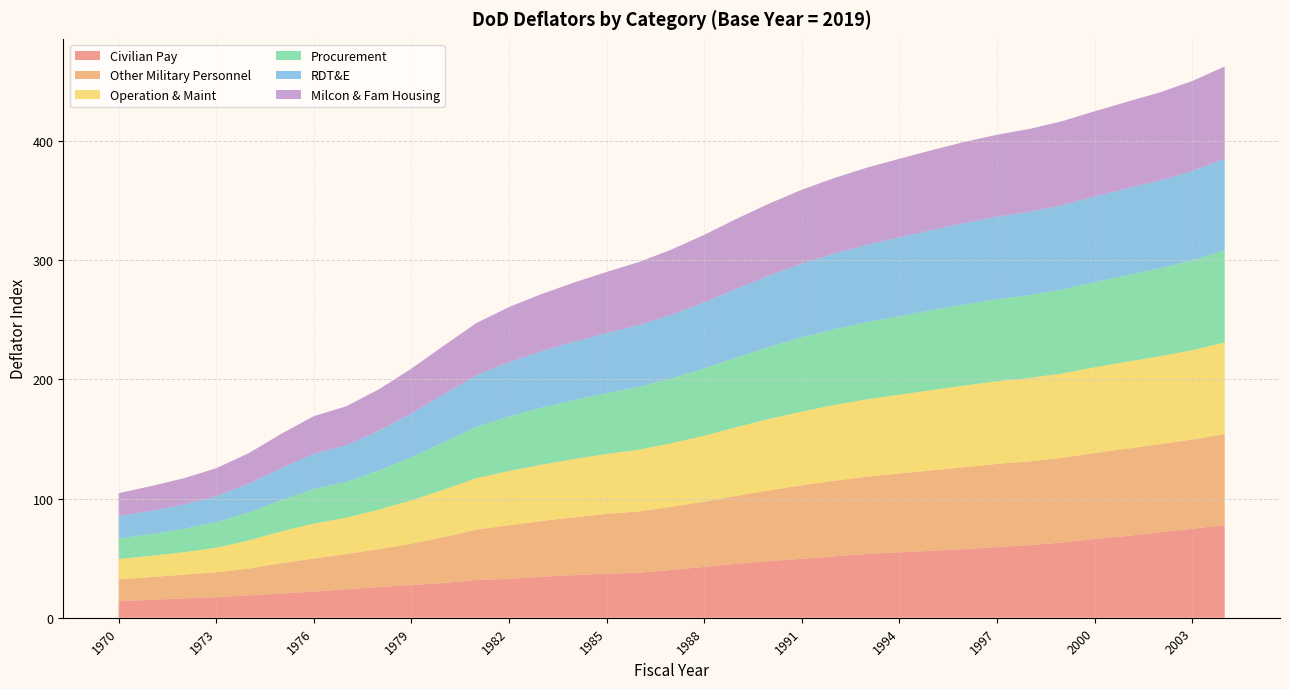

Reading left to right, list all the values displayed in this chart.

Civilian Pay: 13.8	15.0	16.3	17.2	18.8	20.3	22.0	23.9	25.8	27.3	29.2	31.8	32.6	34.4	35.7	37.0	37.8	40.1	42.7	45.3	47.6	49.5	51.5	53.5	54.8	56.2	57.5	59.3	60.9	63.1	66.2	68.6	71.8	74.7	77.8
Other Military Personnel: 18.3	19.1	19.9	20.8	22.4	25.4	27.7	29.5	31.8	34.8	38.4	42.2	45.0	46.8	48.5	50.1	51.5	52.9	54.7	57.0	59.3	61.7	63.4	64.9	66.2	67.4	68.7	69.8	70.3	71.0	72.0	73.2	73.9	74.8	76.4
Operation & Maint: 17.1	17.8	18.9	20.6	23.6	26.7	29.3	30.6	33.1	36.4	39.9	43.2	45.5	47.2	48.9	50.4	51.8	53.4	55.4	57.6	59.9	61.9	63.5	64.9	66.1	67.4	68.5	69.4	70.0	70.8	71.9	73.0	73.7	74.9	76.8
Procurement: 17.2	18.2	19.6	21.4	23.5	26.2	29.0	29.9	32.9	36.2	39.8	43.1	45.8	47.9	49.5	51.0	52.6	54.4	56.5	58.6	60.5	62.1	63.5	64.8	65.9	67.0	67.9	68.7	69.5	70.5	71.5	72.6	73.8	75.4	77.3
RDT&E: 18.7	19.5	20.5	21.8	24.1	26.8	29.6	30.8	33.4	36.6	40.2	43.3	45.6	47.3	48.9	50.4	51.9	53.4	55.4	57.6	59.9	61.9	63.5	64.9	66.1	67.3	68.5	69.3	69.9	70.8	71.9	72.9	73.7	75.0	76.8
Milcon & Fam Housing: 19.4	20.8	21.9	23.5	25.6	28.9	31.6	32.7	34.7	37.7	40.9	43.8	46.2	48.1	49.7	51.3	53.0	54.7	56.6	58.6	60.3	62.0	63.5	64.8	65.9	67.0	68.0	68.8	69.5	70.5	71.5	72.7	73.9	75.5	77.4